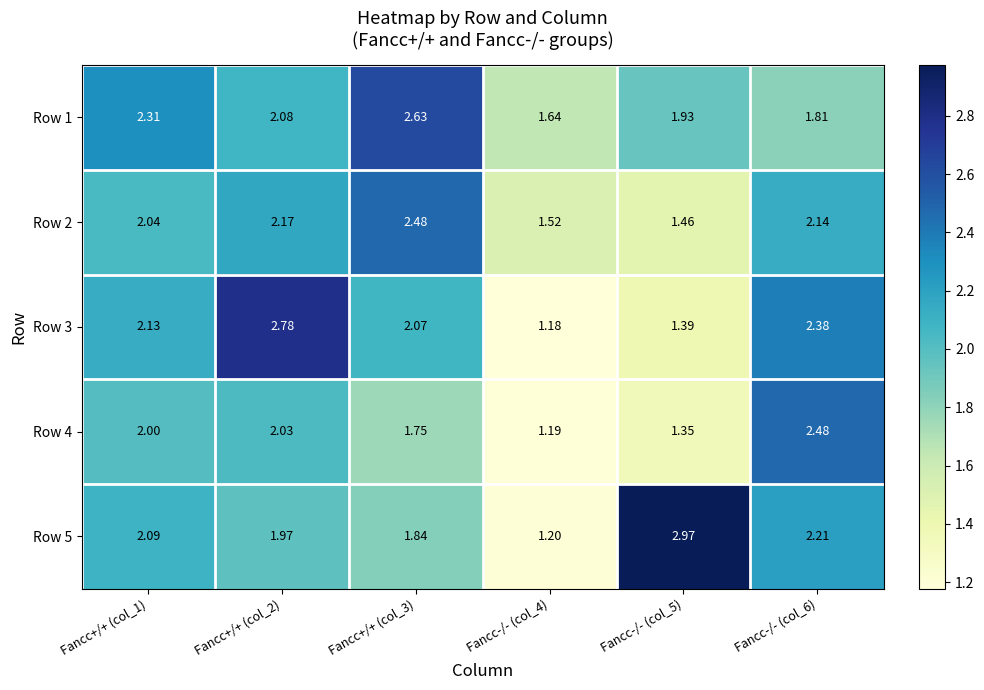

Is the value of Row 2 at Fancc-/- (col_4) greater than the value of Row 5 at Fancc+/+ (col_3)?

No